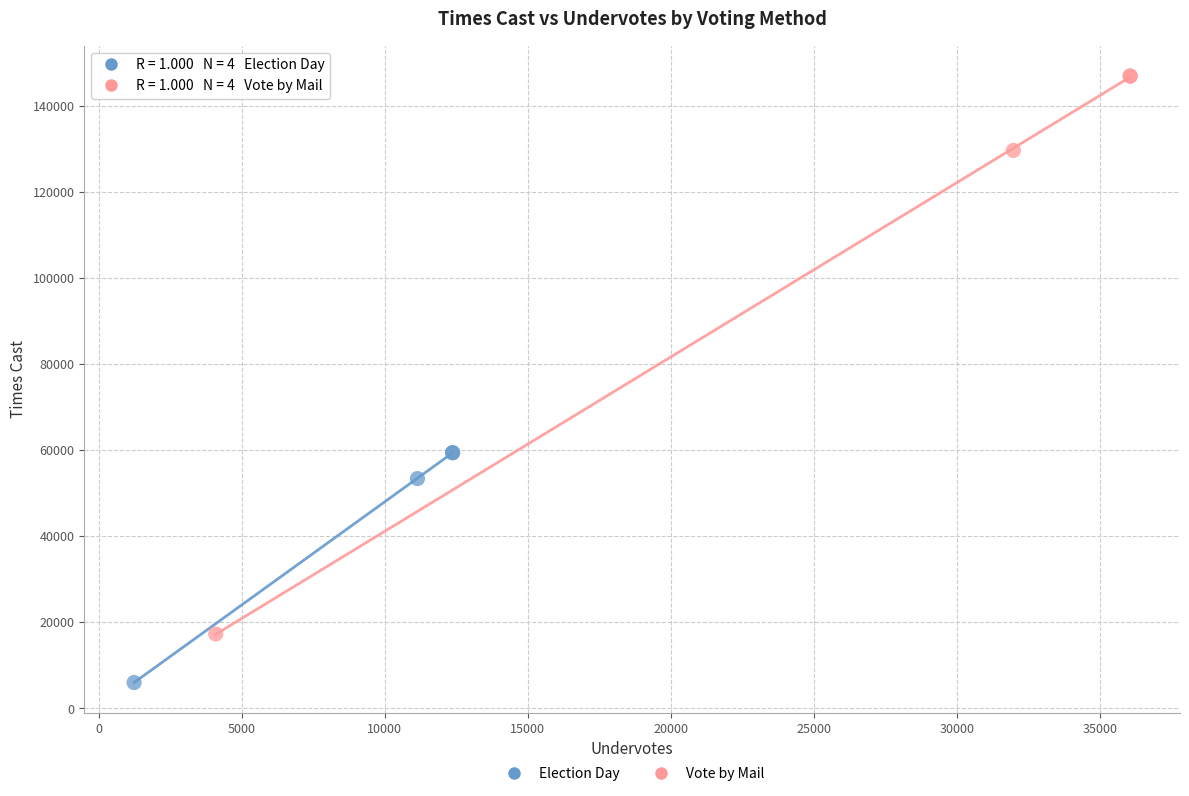

Which series contains the lowest Y value?

Election Day